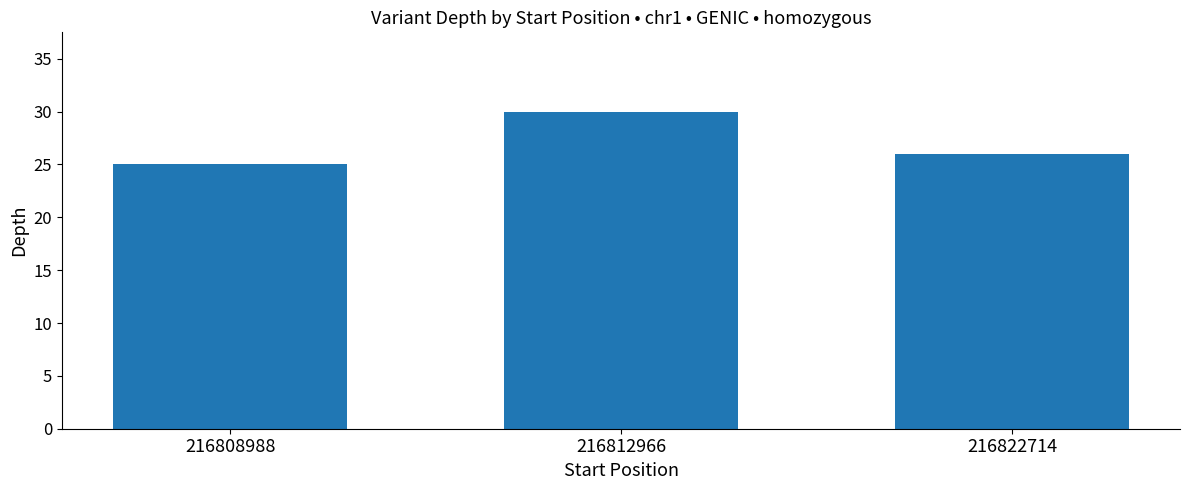

Rank the categories by value from lowest to highest.

216808988, 216822714, 216812966